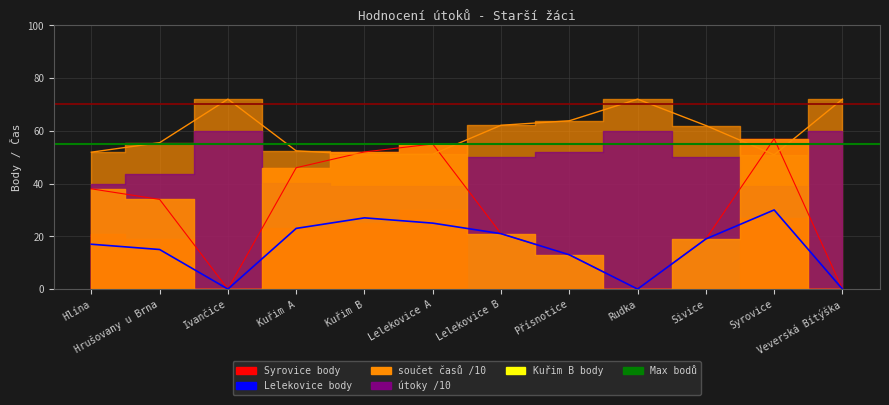

What is the total value across all series at Hrušovany u Brna?

125